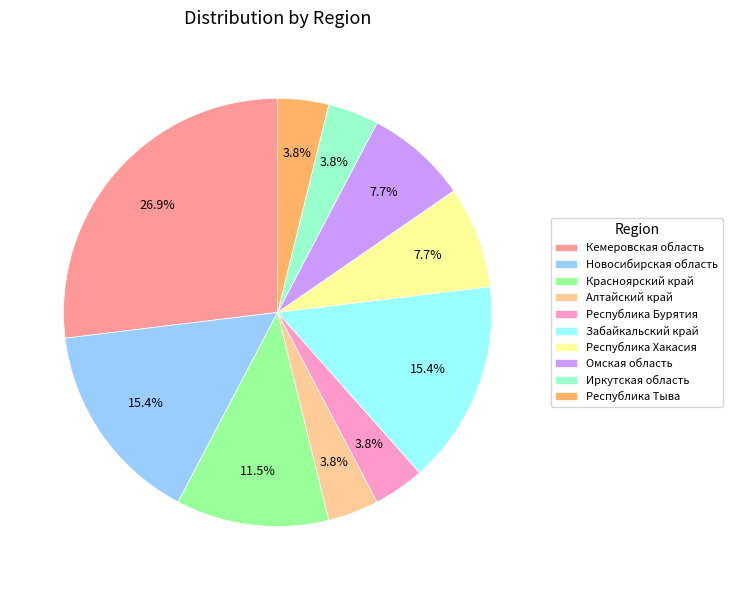

Is it true that Республика Бурятия is 4% of the pie?

True